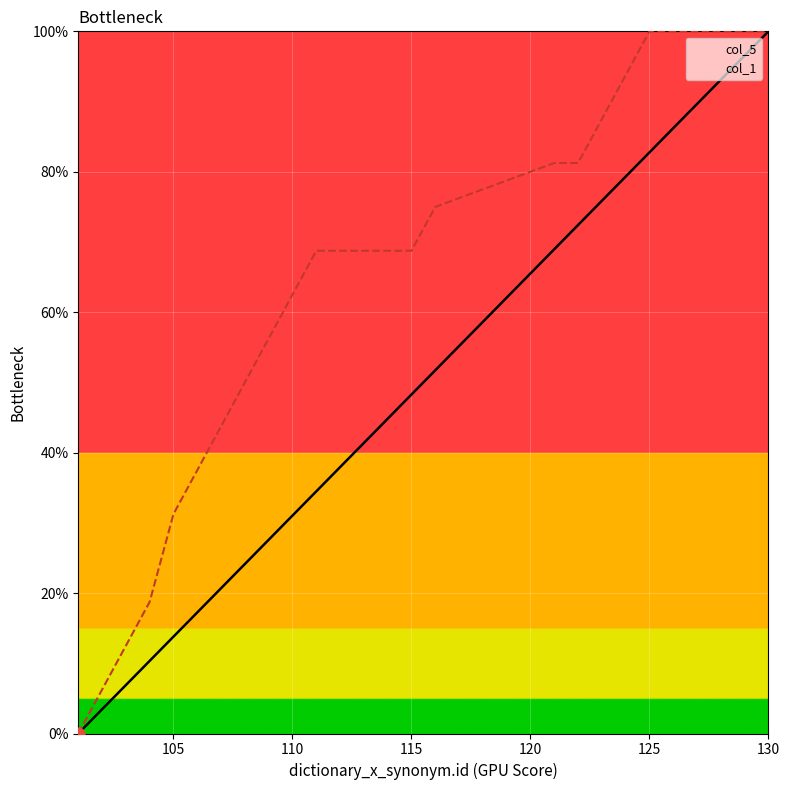

At how many categories does at least one series exceed 9?

24